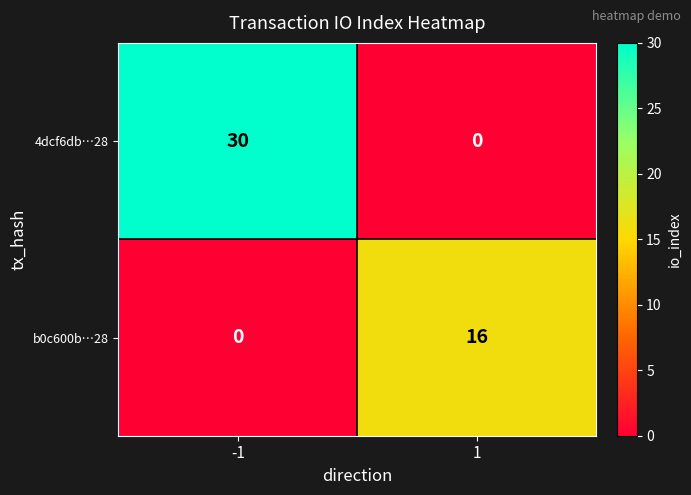

Rank the series at -1 from lowest to highest value.

b0c600b…28, 4dcf6db…28